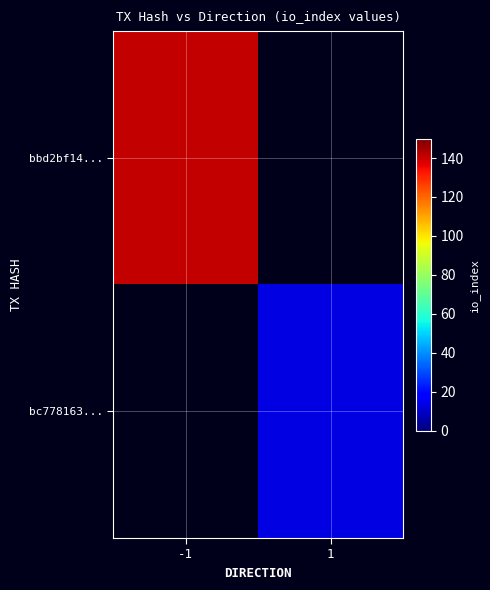

At how many categories does at least one series exceed 17?

1